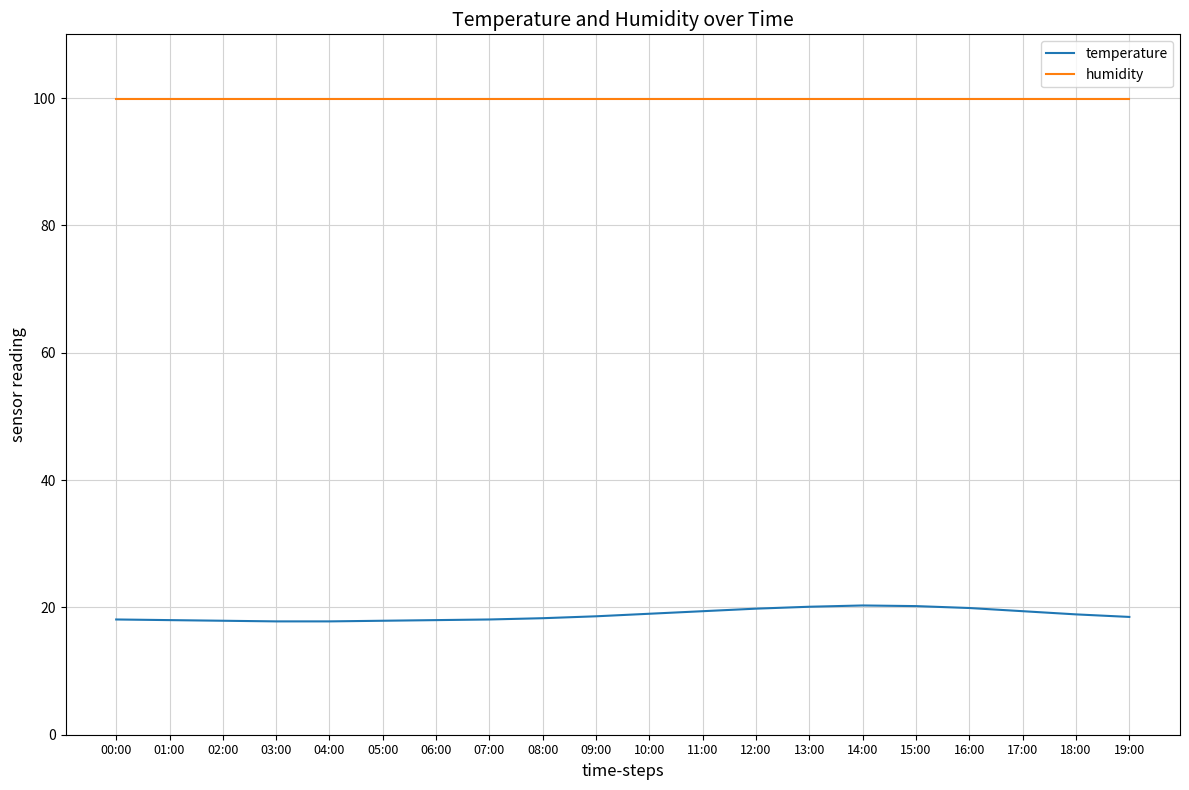

What is the spread (max minus min) of values at 18:00?

81.0